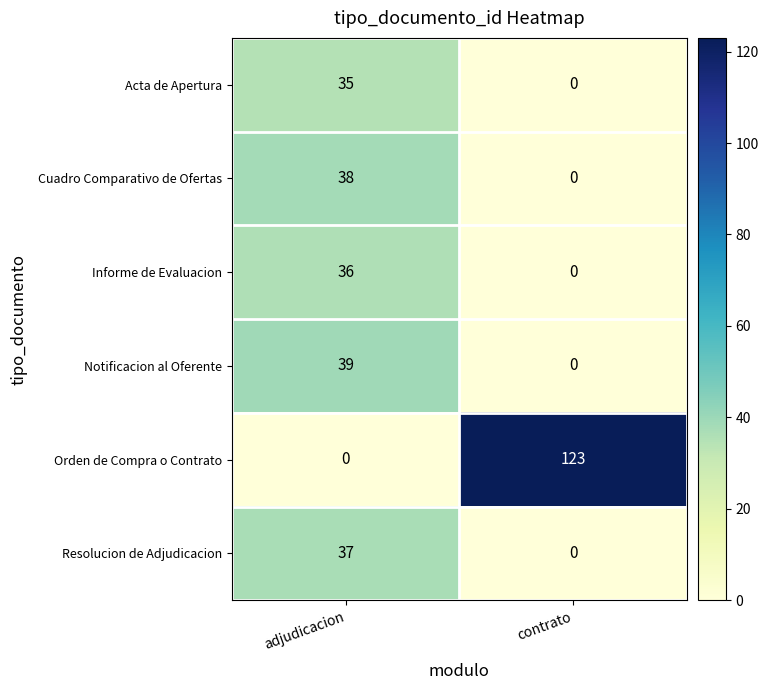

At adjudicacion, list the series in order from smallest to largest.

Orden de Compra o Contrato, Acta de Apertura, Informe de Evaluacion, Resolucion de Adjudicacion, Cuadro Comparativo de Ofertas, Notificacion al Oferente